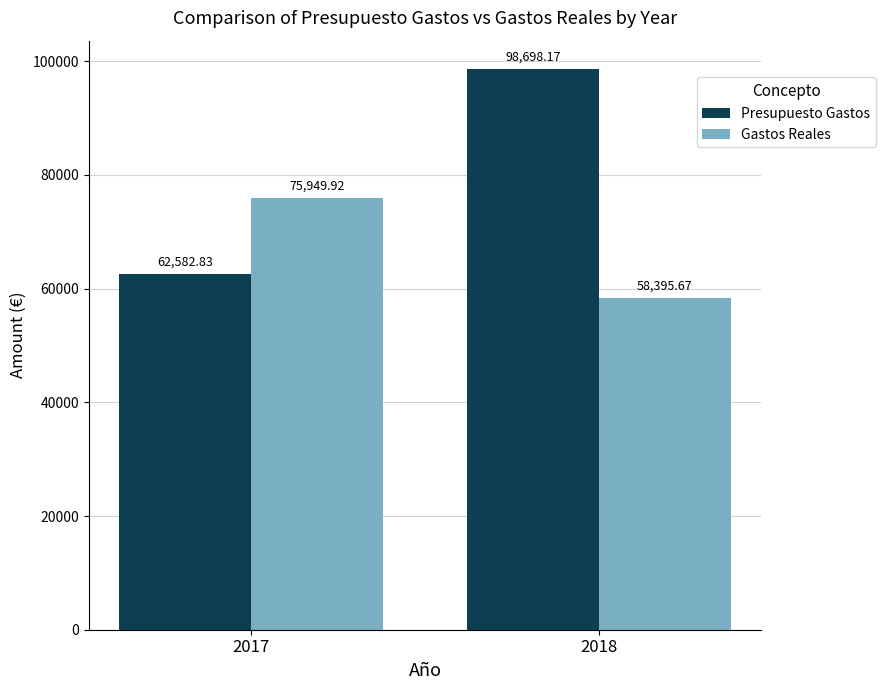

Are the bars grouped side by side (vs. stacked)?

Yes